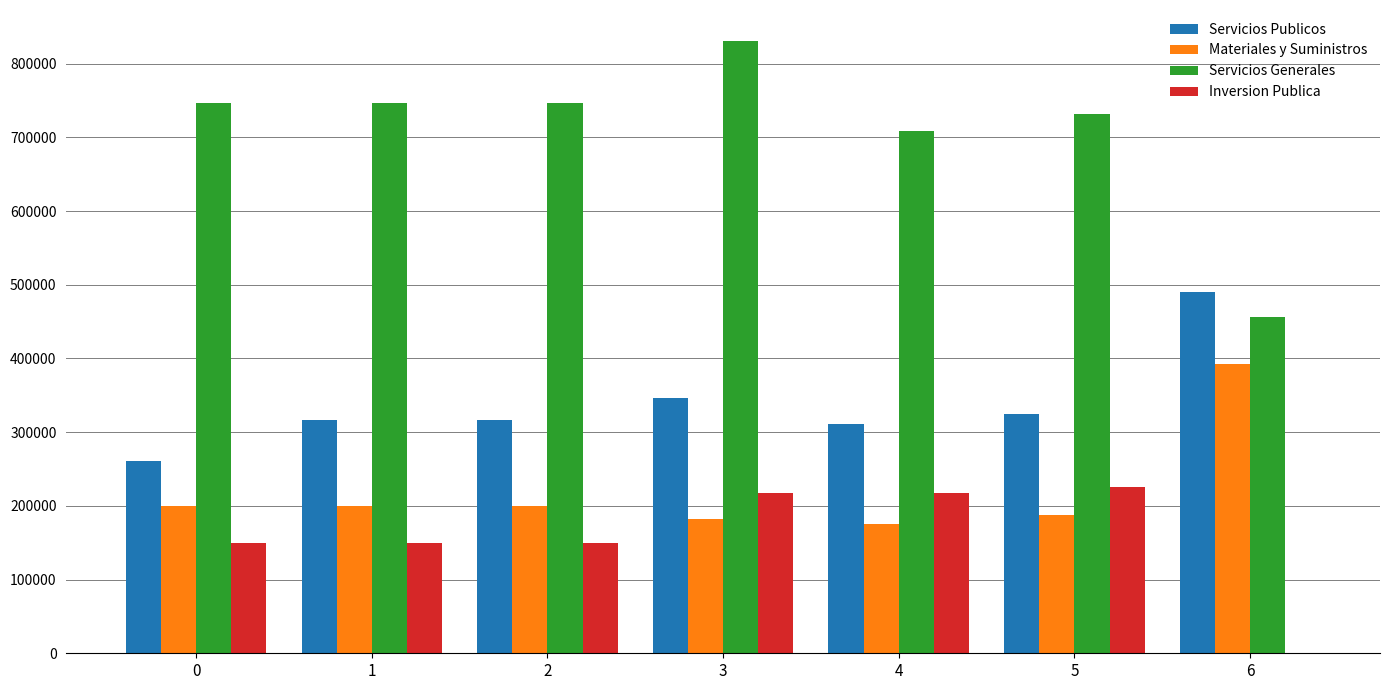

The Inversion Publica series shows 229812.0 at 0. True or false?

False